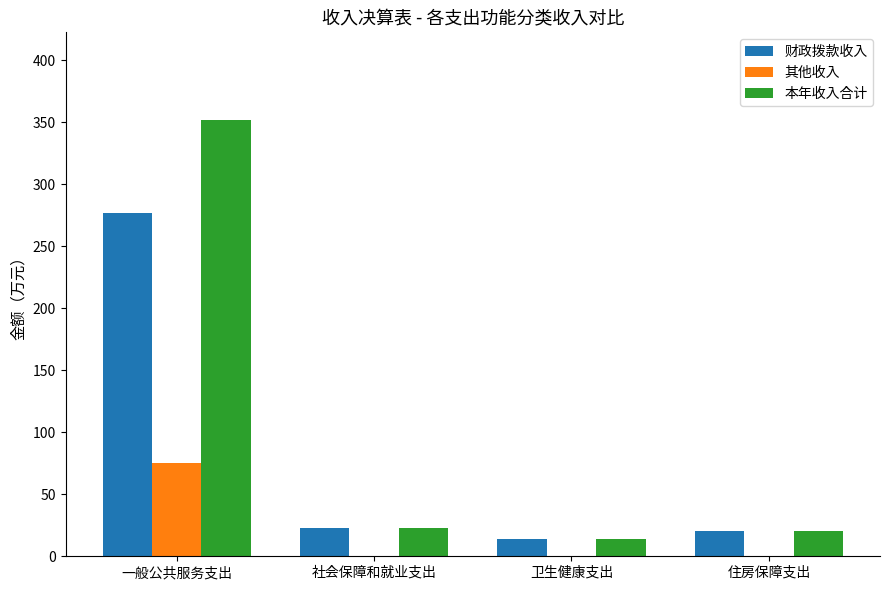

The 财政拨款收入 series shows 23.1 at 社会保障和就业支出. True or false?

True